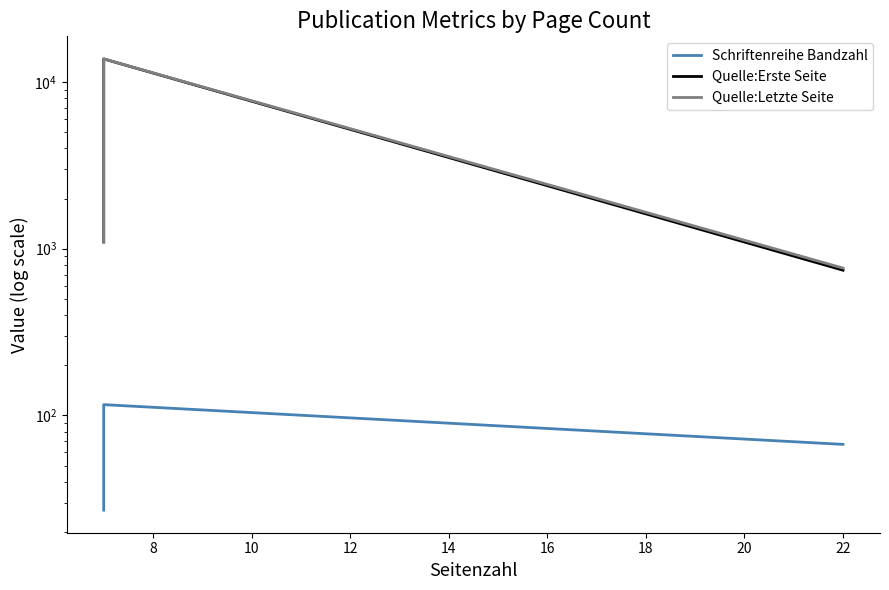

What is the value of the Quelle:Letzte Seite point at the 1st from the left?

1104